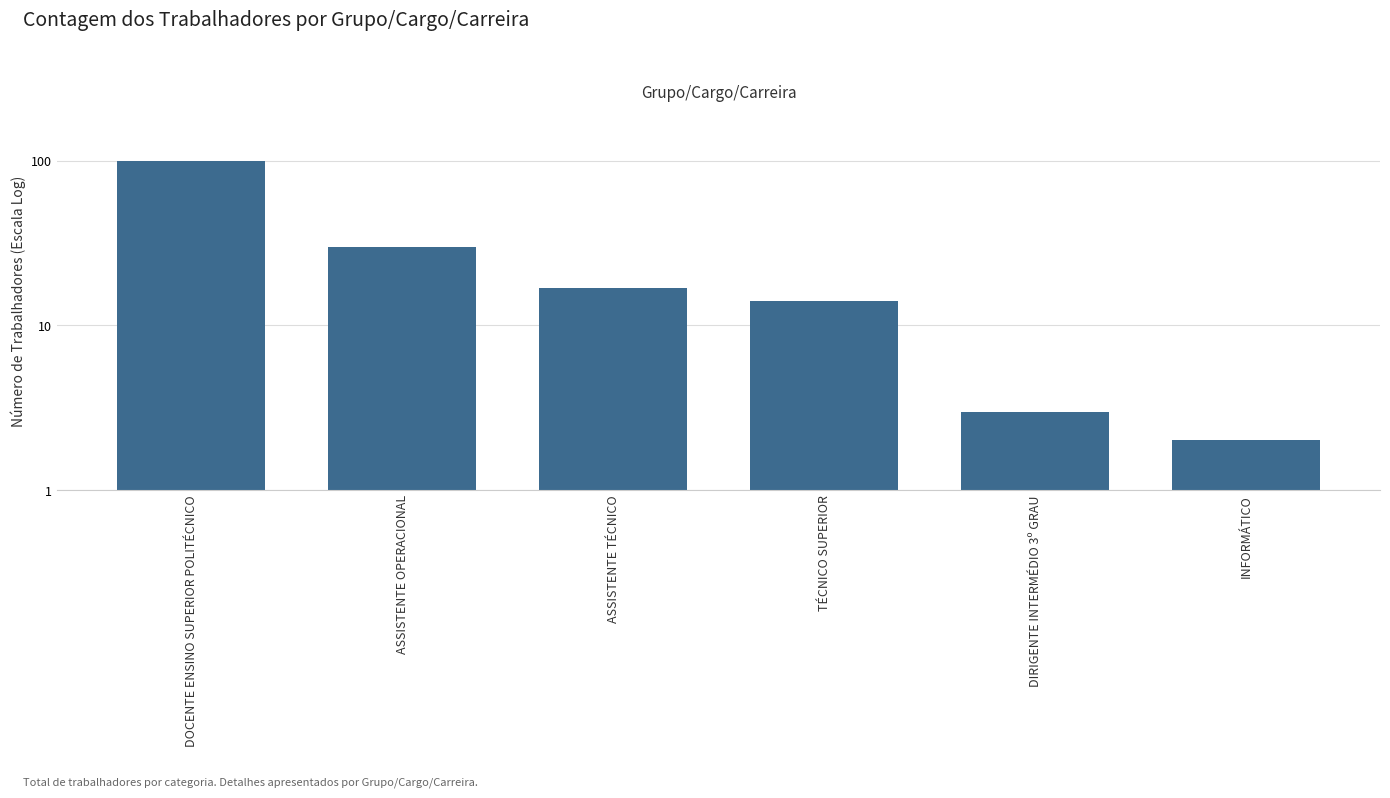

How many series are shown in this chart?

1